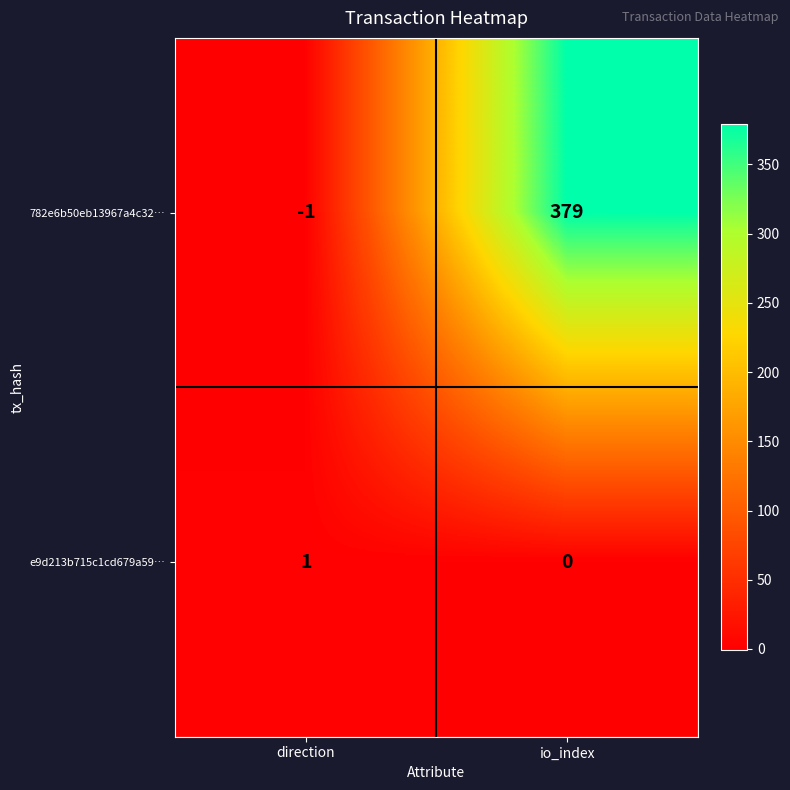

How many data points in e9d213b715c1cd679a59… are less than 1?

1